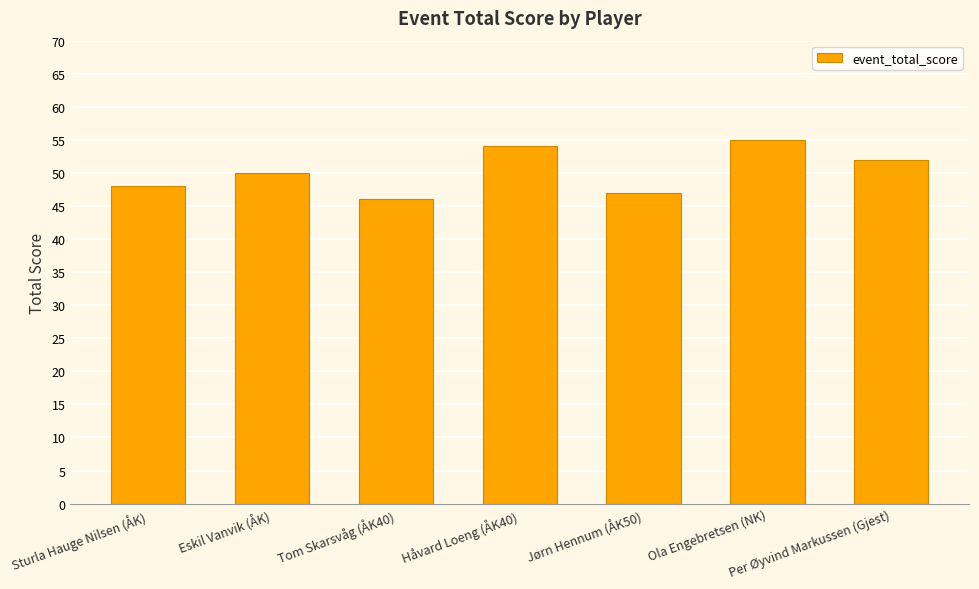

Reading right to left, transcribe all the data shown in this chart.

52	55	47	54	46	50	48